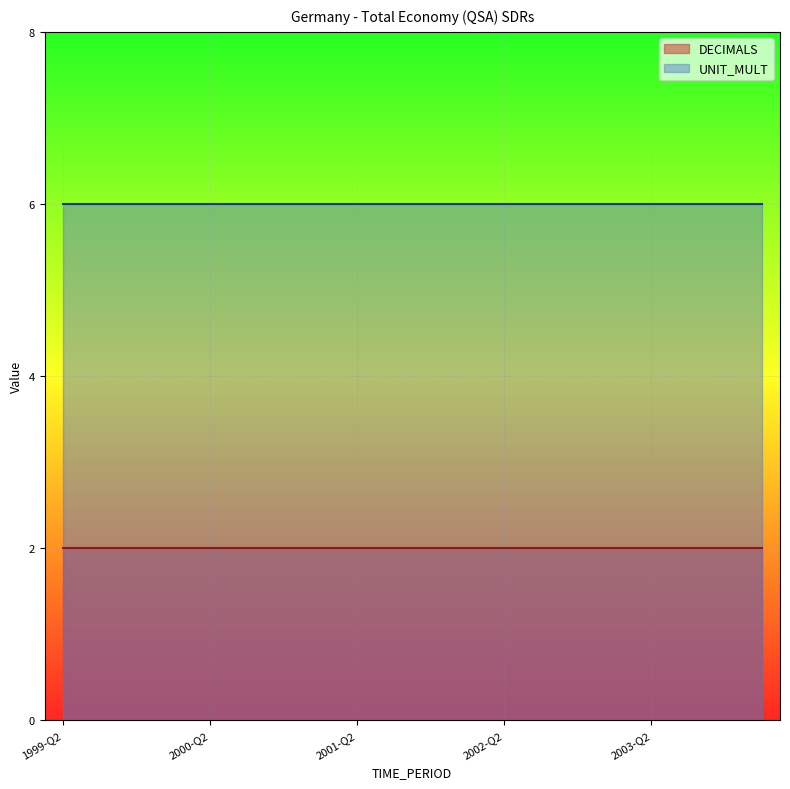

Between 2001-Q2 and 2003-Q4, which series saw the biggest shift?

DECIMALS